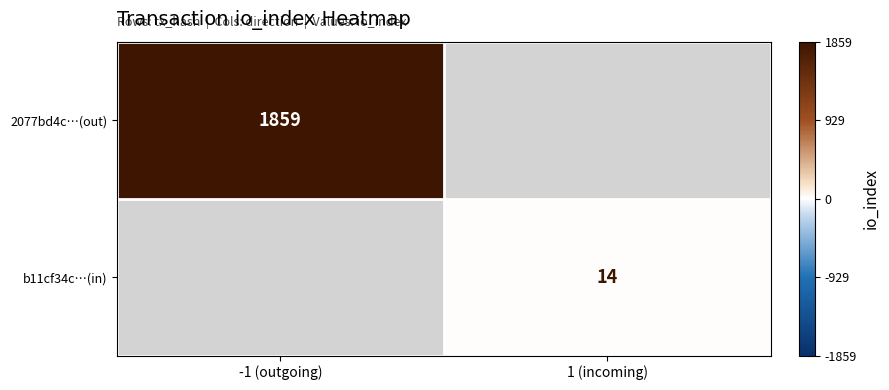

True or false: b11cf34c…(in) has a value of 23 at 1 (incoming).

False